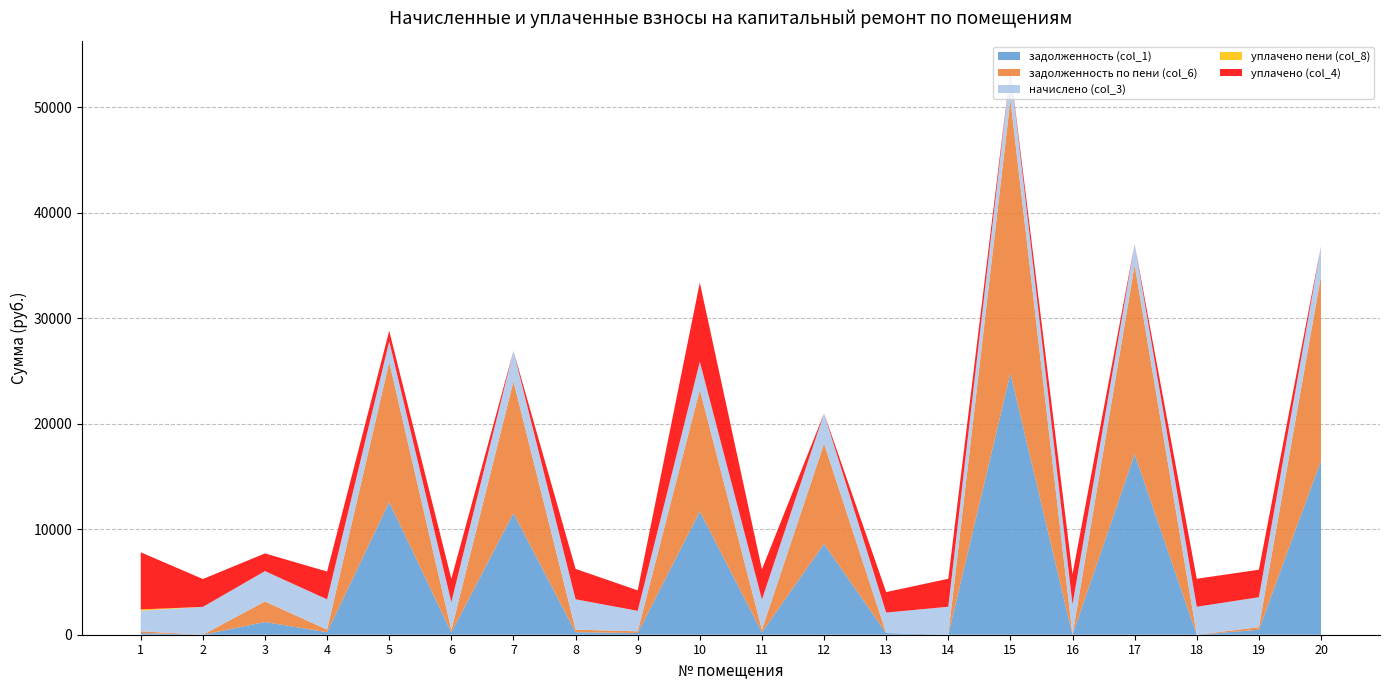

At which category is the sum across all series the highest?

15